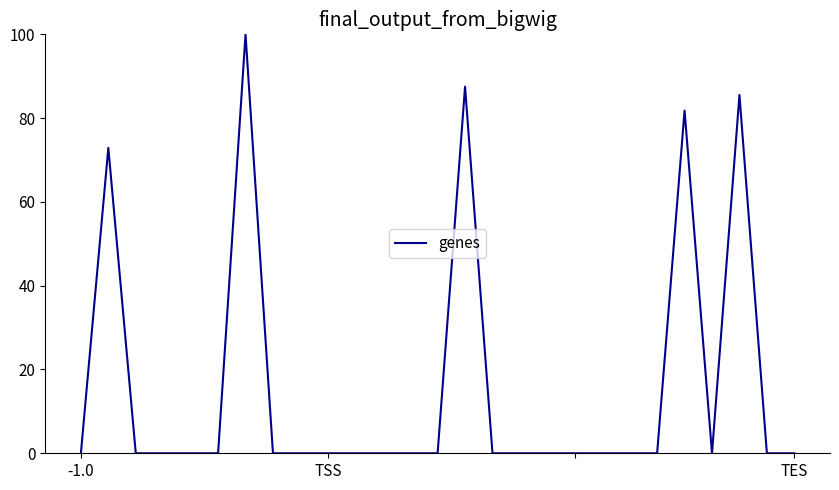

How many lines are shown in the chart?

1